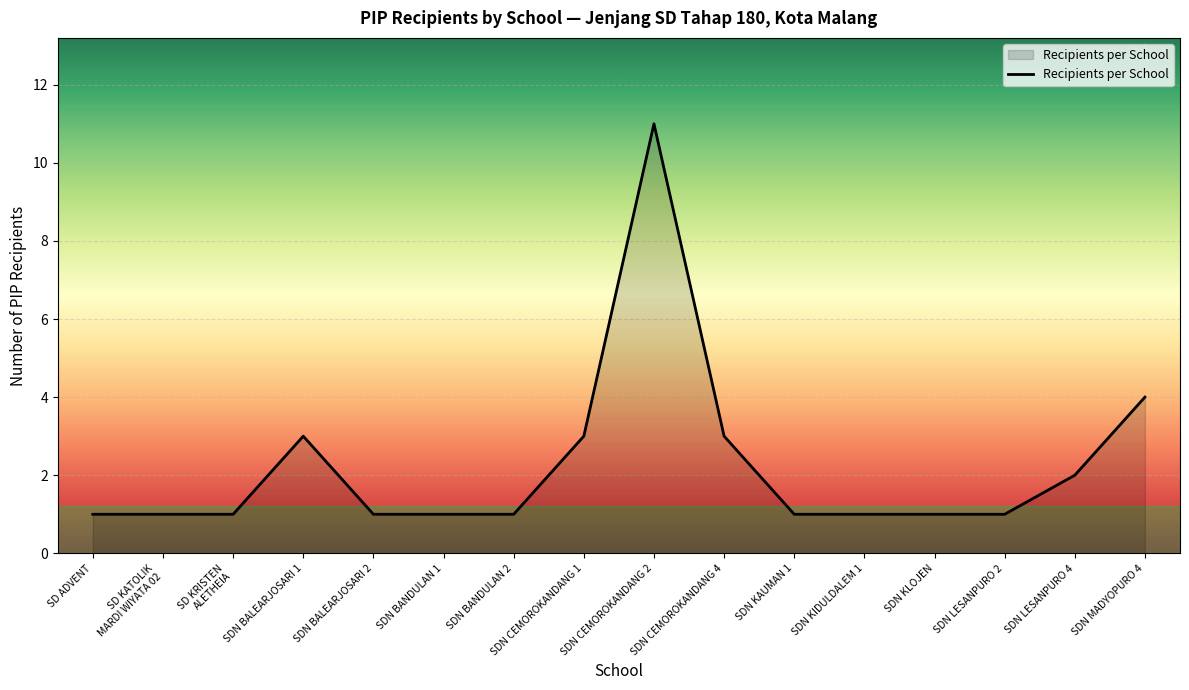

Where is the data nearest to the value 6?

SDN MADYOPURO 4